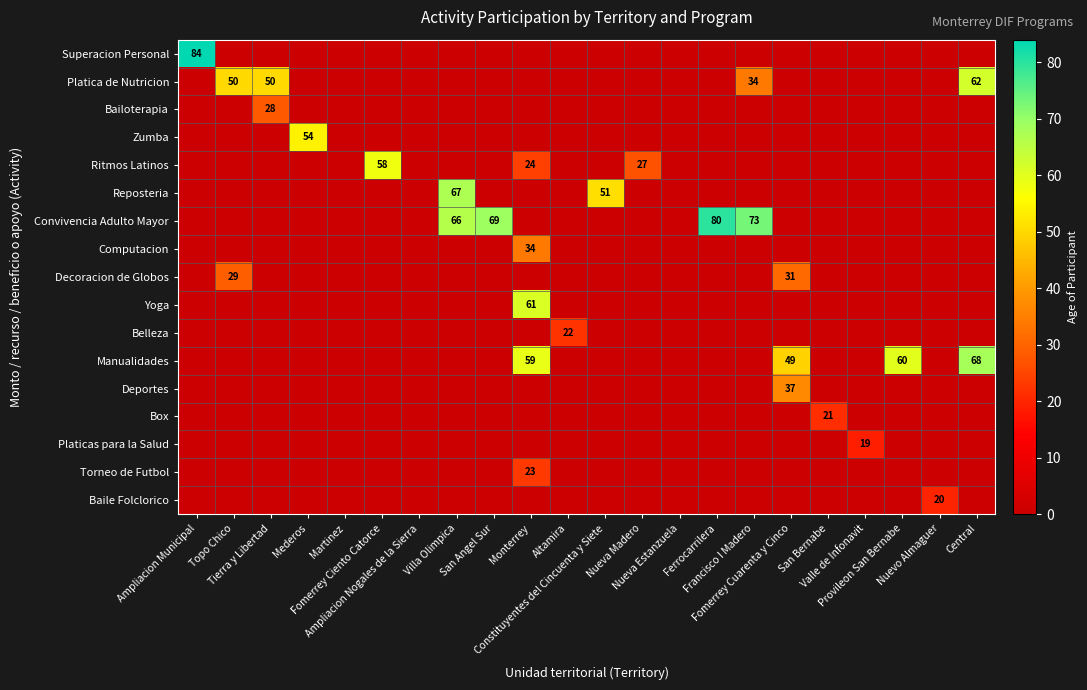

Is it true that Deportes equals 55.0 at Fomerrey Cuarenta y Cinco?

False